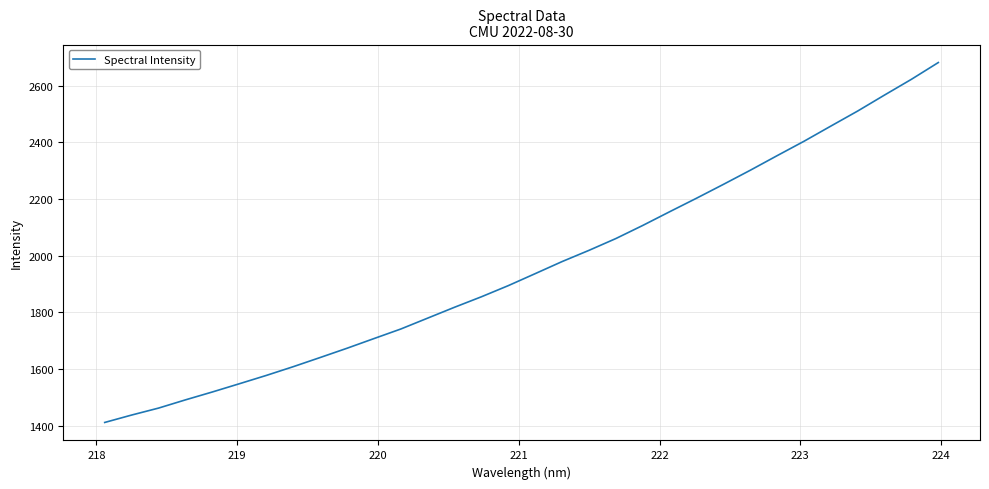

What is the smallest value displayed?

1410.9